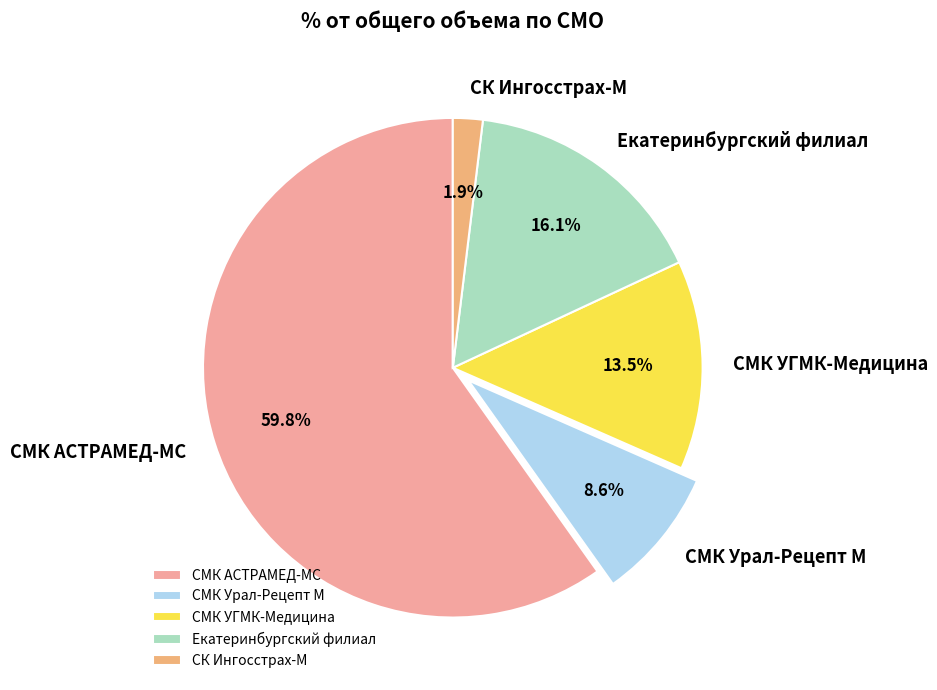

To the nearest percent, what portion does Екатеринбургский филиал represent?

16%